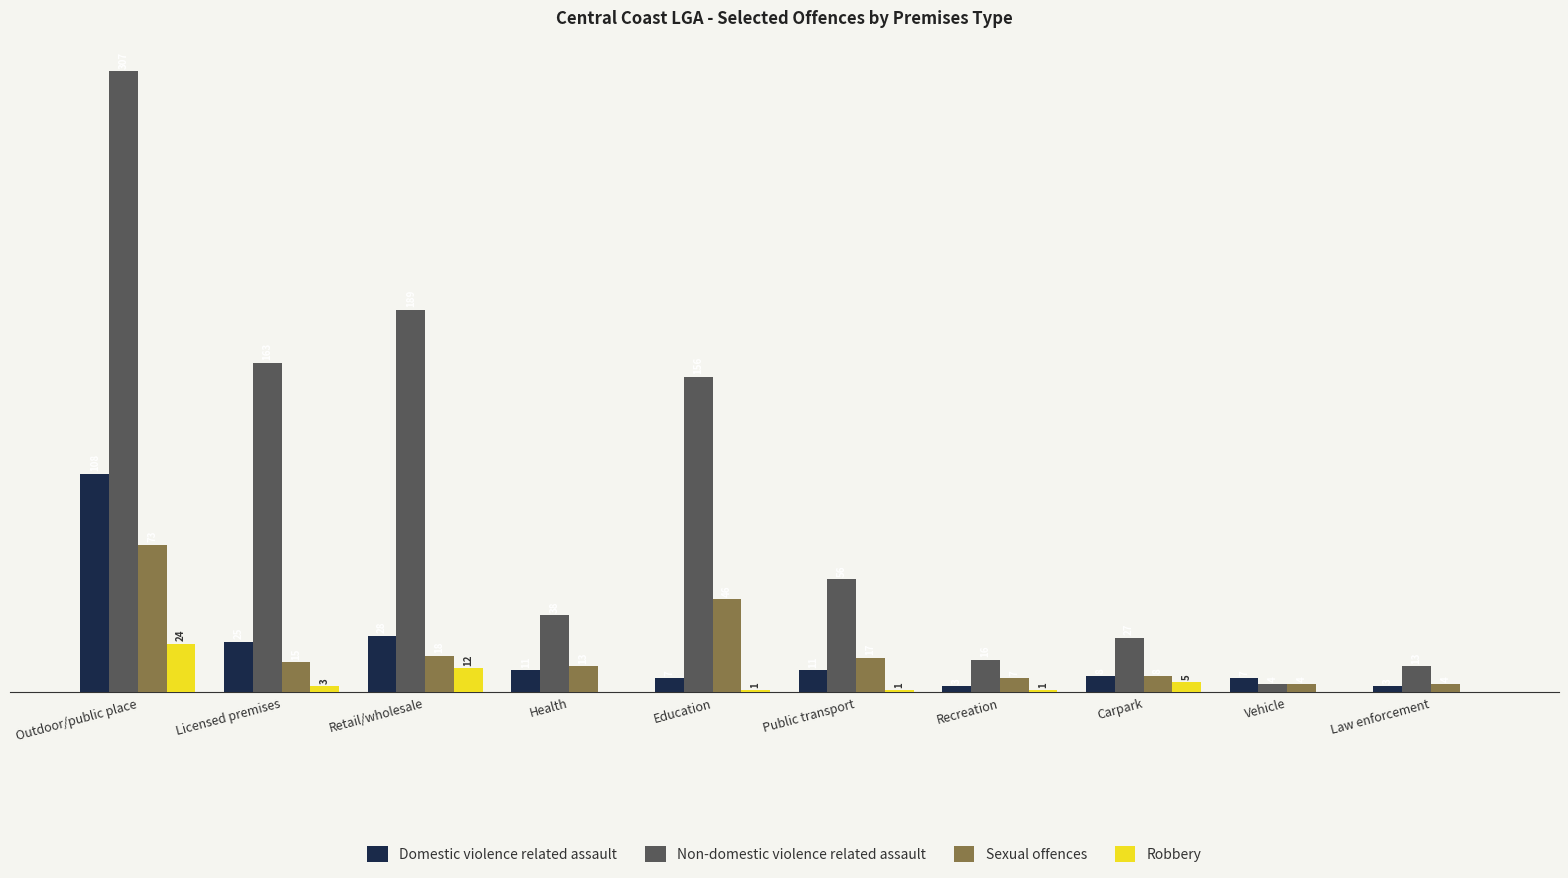

At which label does Domestic violence related assault first exceed 11?

Outdoor/public place